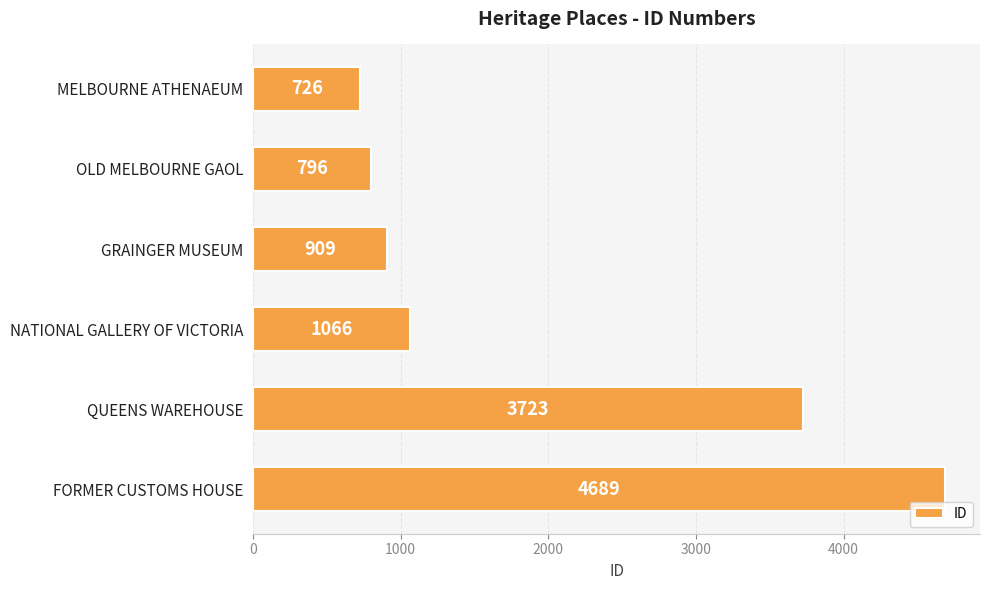

The value at NATIONAL GALLERY OF VICTORIA is 1675. True or false?

False